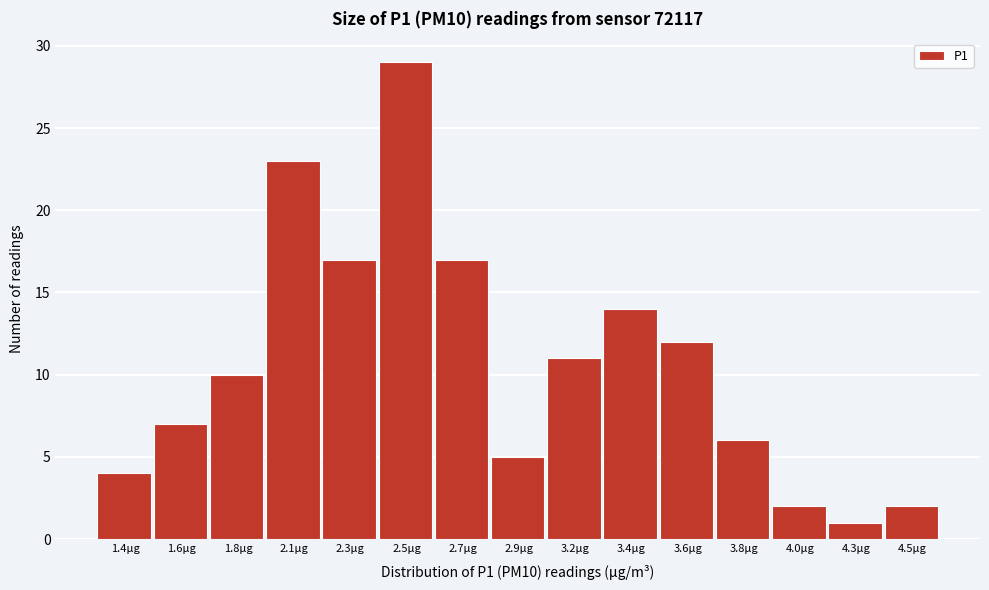

Reading left to right, what are all the values shown in this chart?

4	7	10	23	17	29	17	5	11	14	12	6	2	1	2